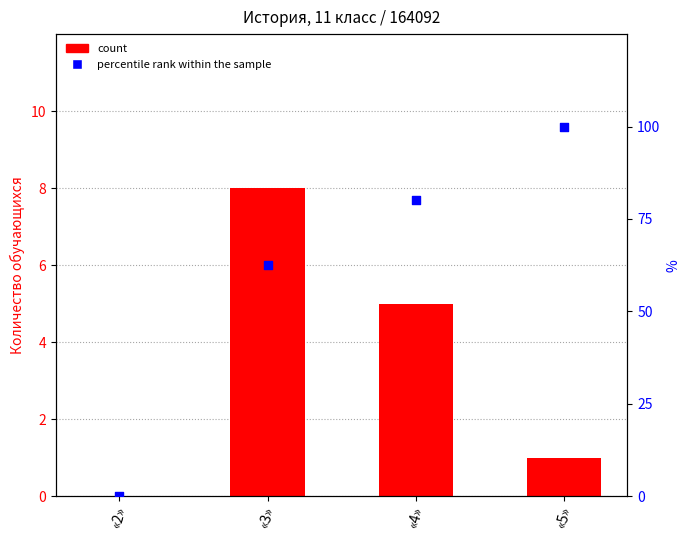

Which series contains the lowest Y value?

count